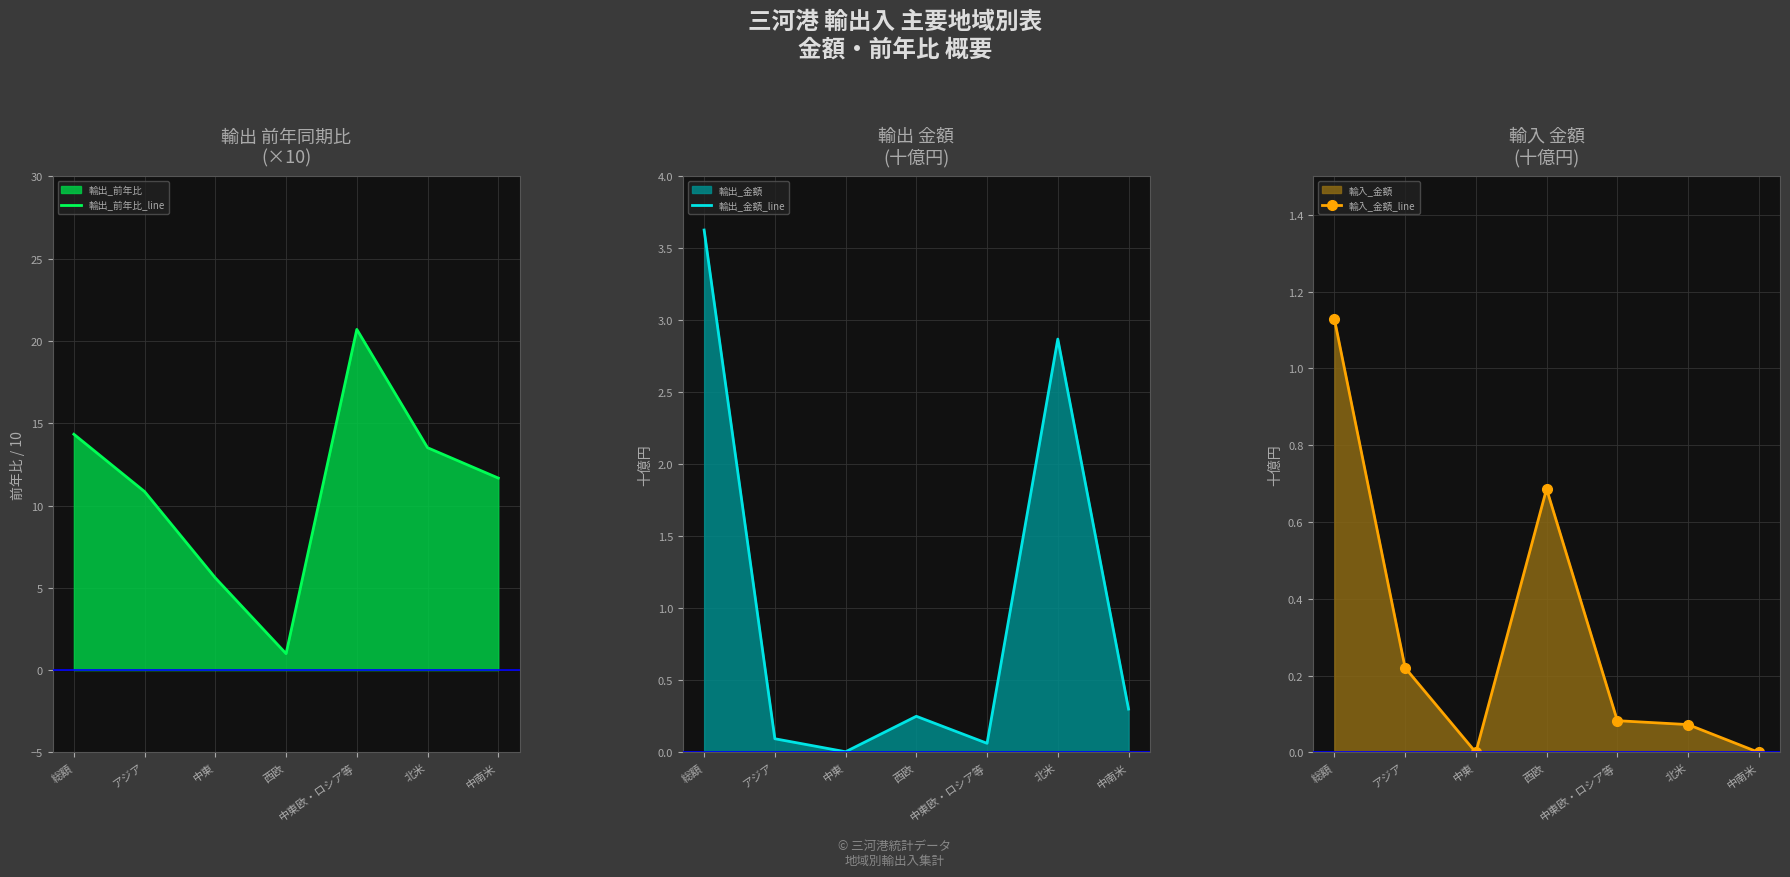

Which category has the lowest value in the 輸出_金額_line series?

中東